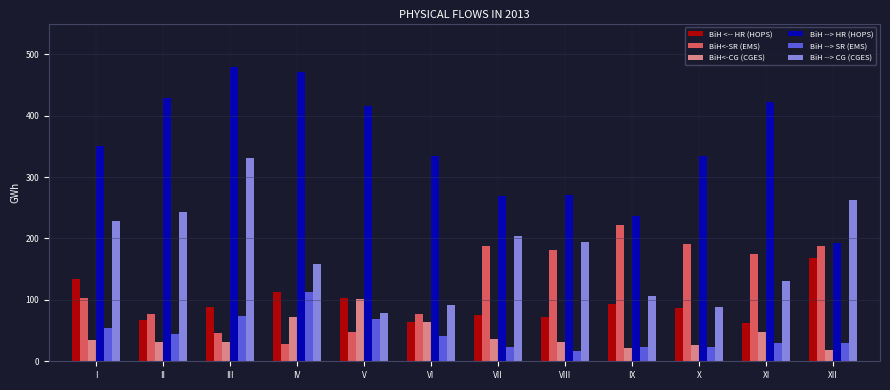

What is the difference between the BiH<-CG (CGES) values at XI and II?

15.9